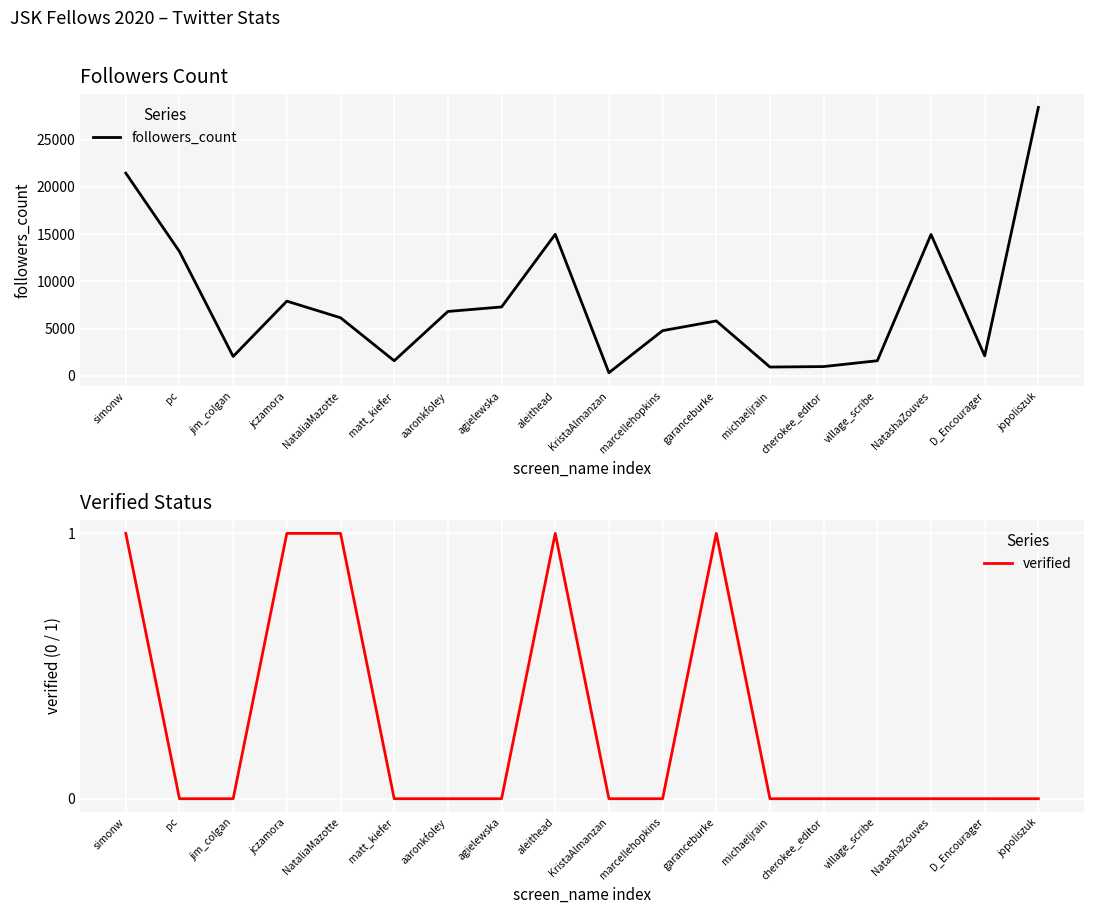

Does the chart display data point markers on the line(s)?

No